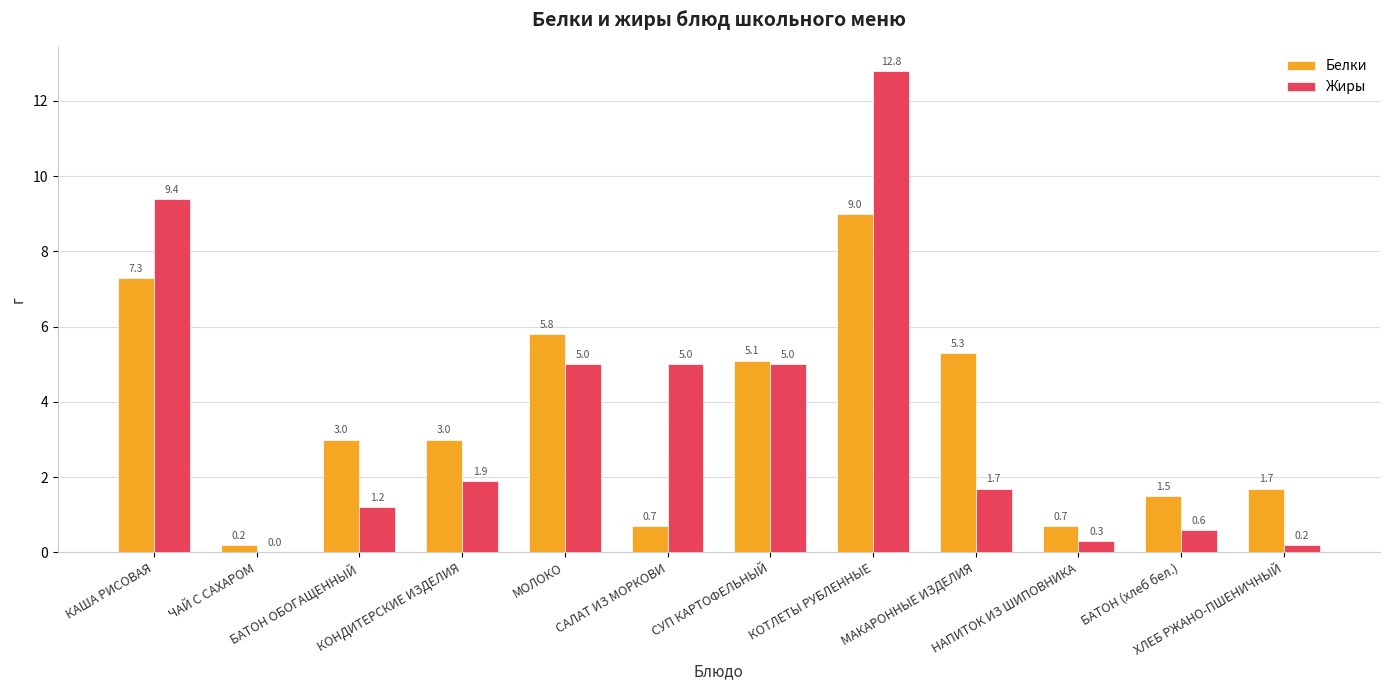

What is the highest value of the Жиры series?

12.8